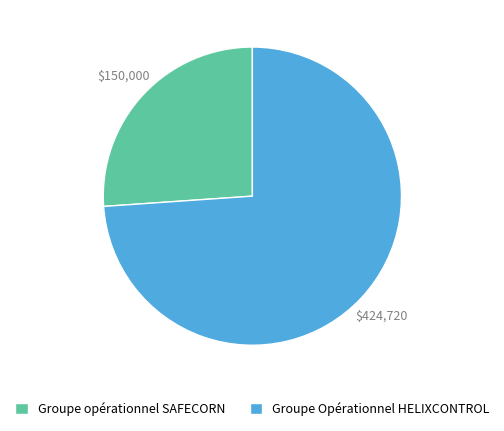

What is the largest slice in the pie chart?

Groupe Opérationnel HELIXCONTROL